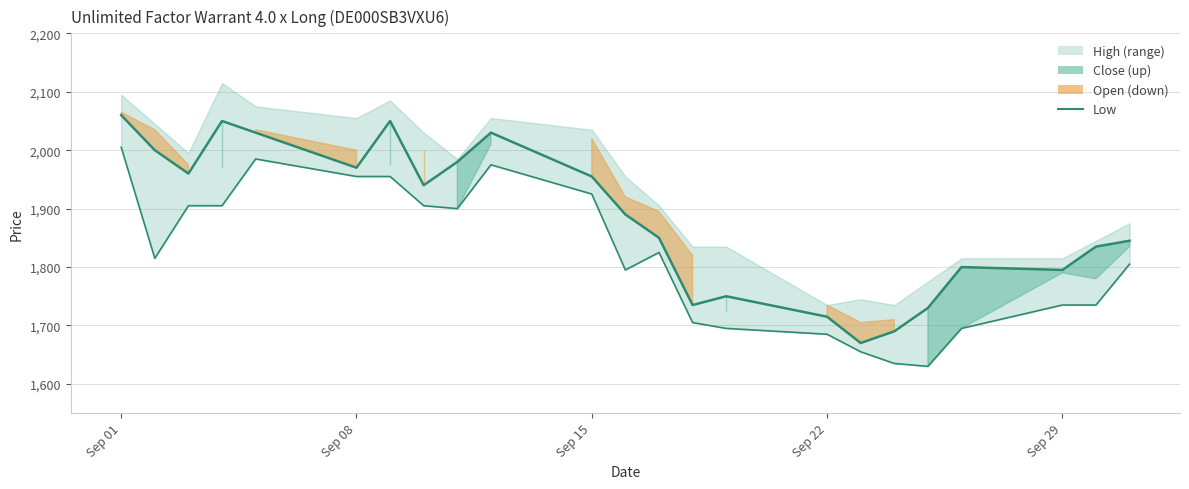

What is the difference between the maximum and minimum values?

375